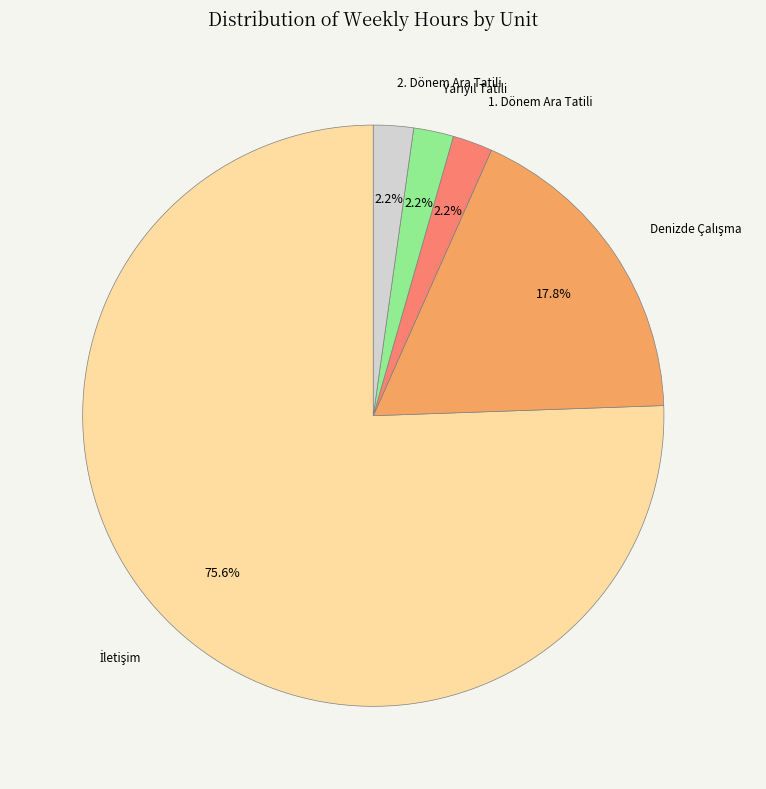

Is there a majority slice in this chart?

Yes